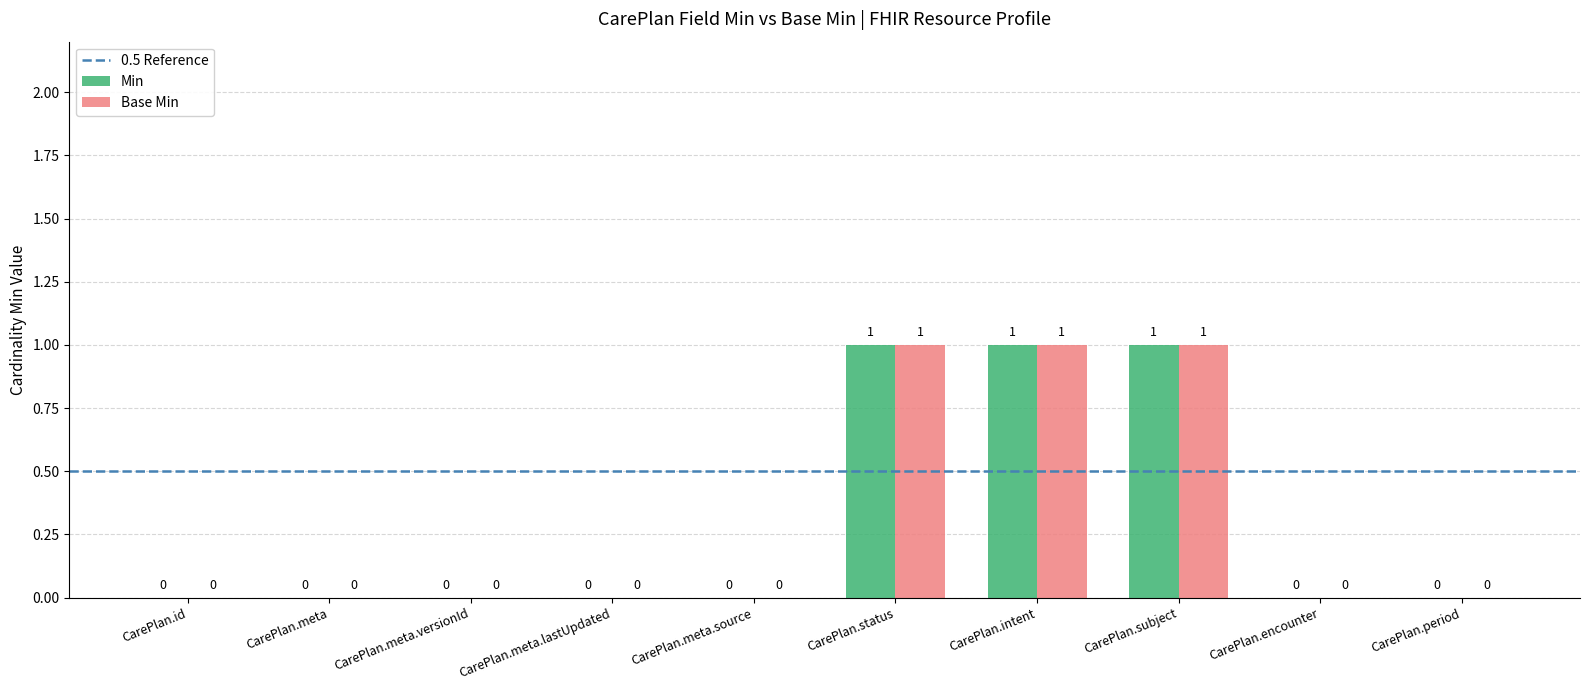

Are the bars horizontal?

No